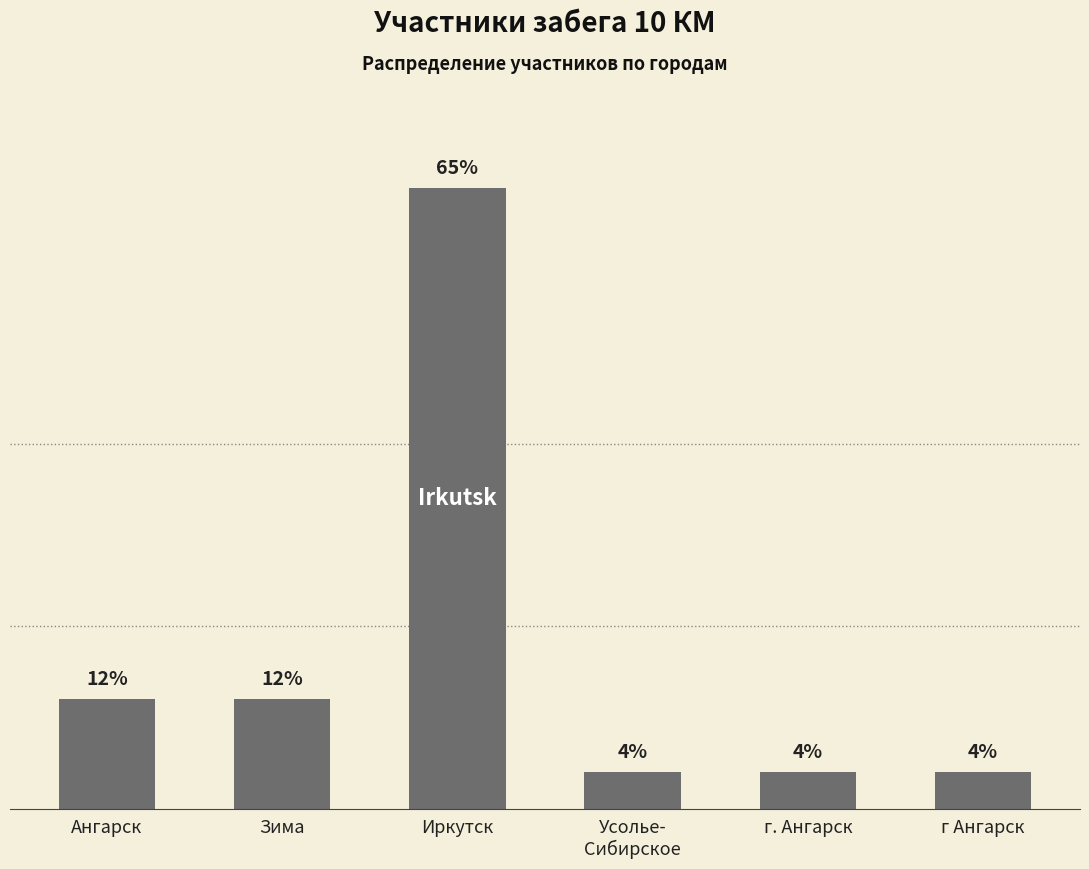

Are the bars horizontal?

No